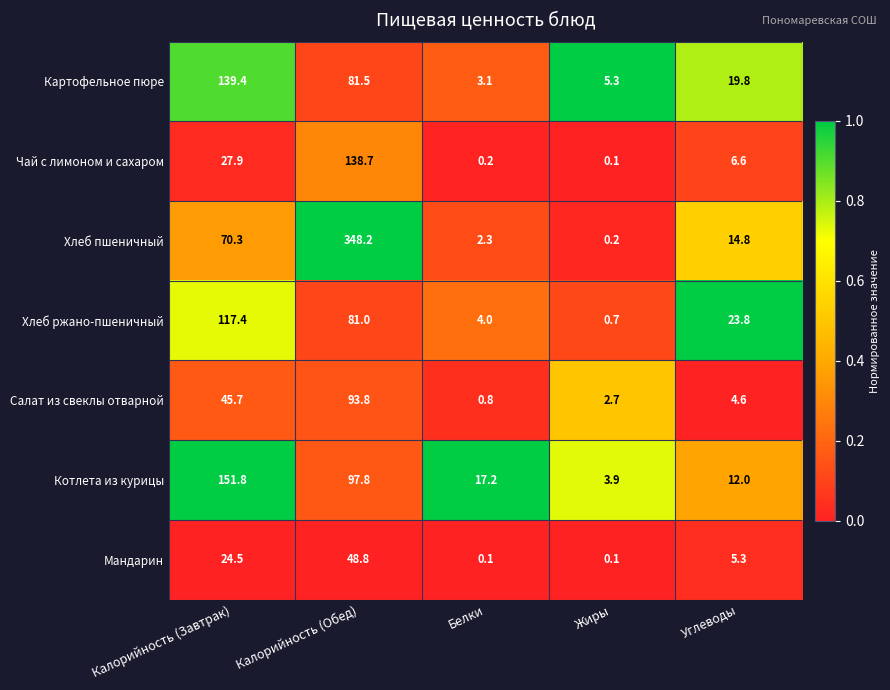

List the series in order of their peak value, highest first.

Хлеб пшеничный, Котлета из курицы, Картофельное пюре, Чай с лимоном и сахаром, Хлеб ржано-пшеничный, Салат из свеклы отварной, Мандарин